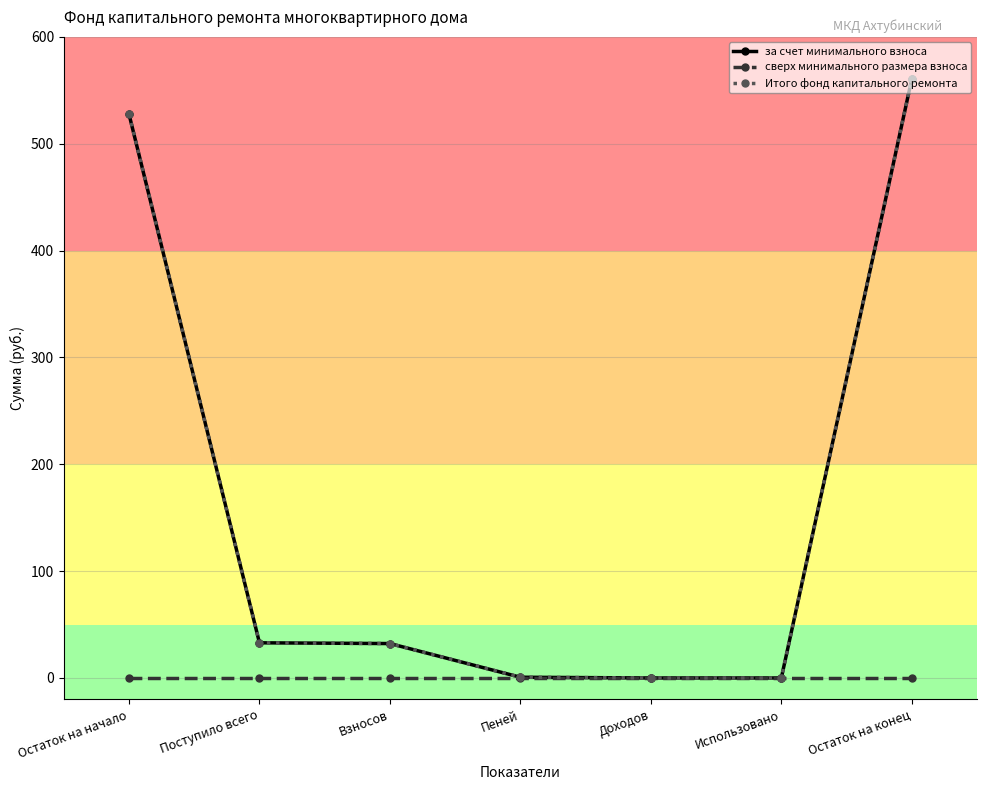

True or false: сверх минимального размера взноса and за счет минимального взноса intersect in this chart.

False